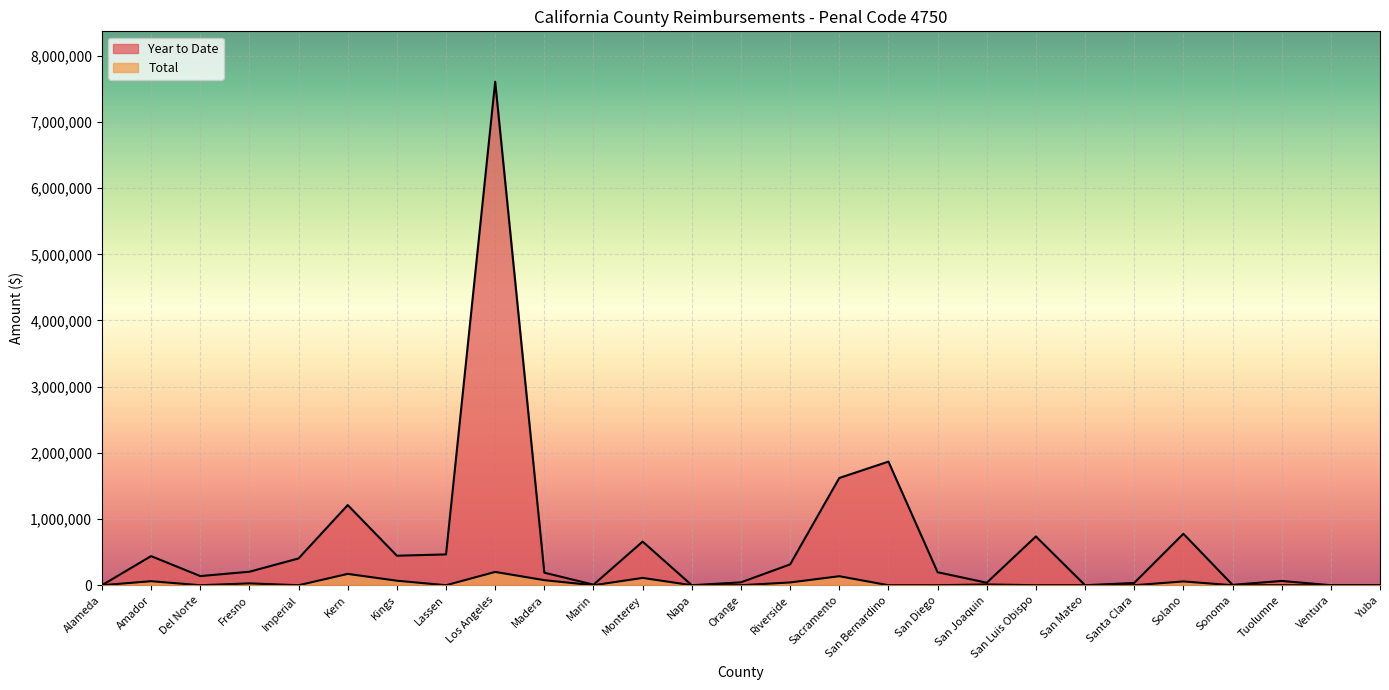

Does the chart display data point markers on the line(s)?

No